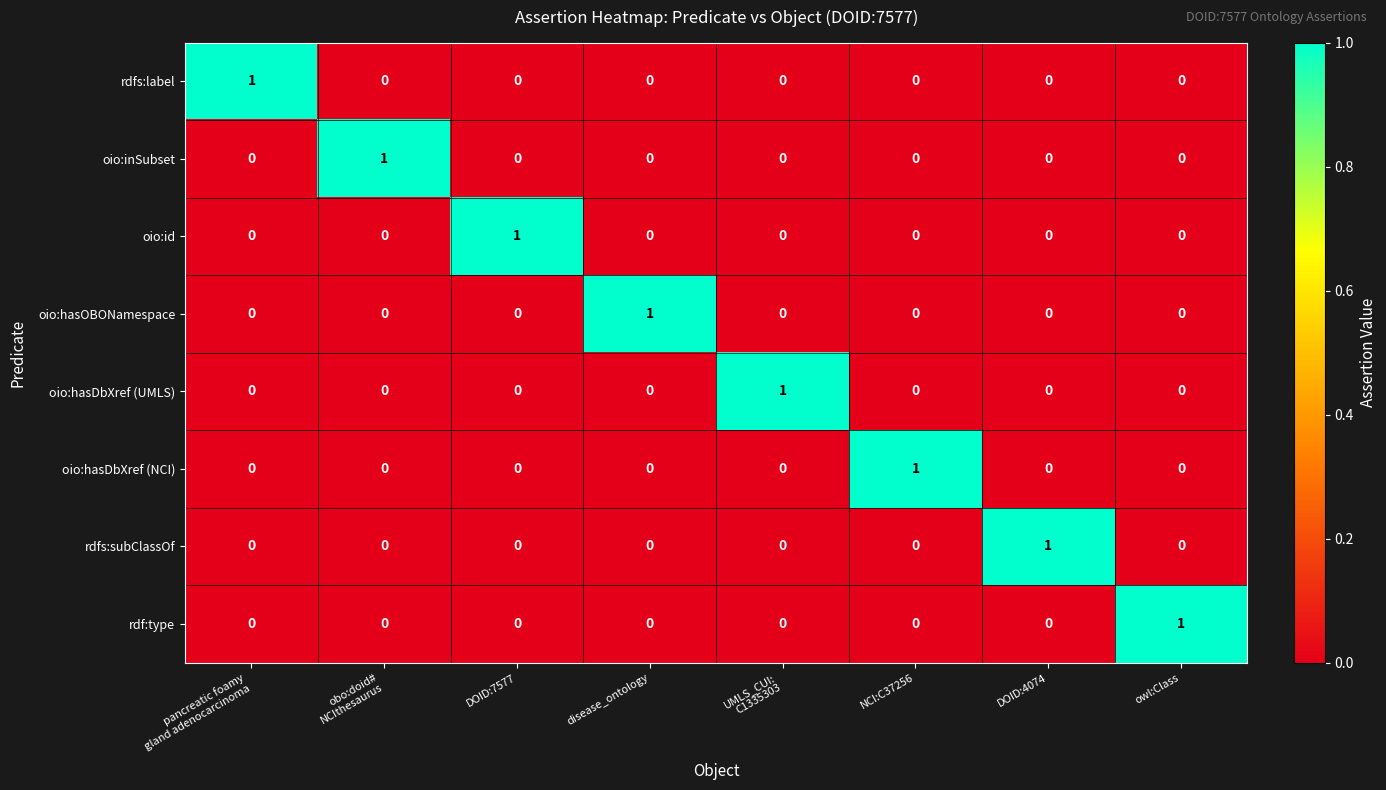

At how many categories does at least one series exceed 0?

8